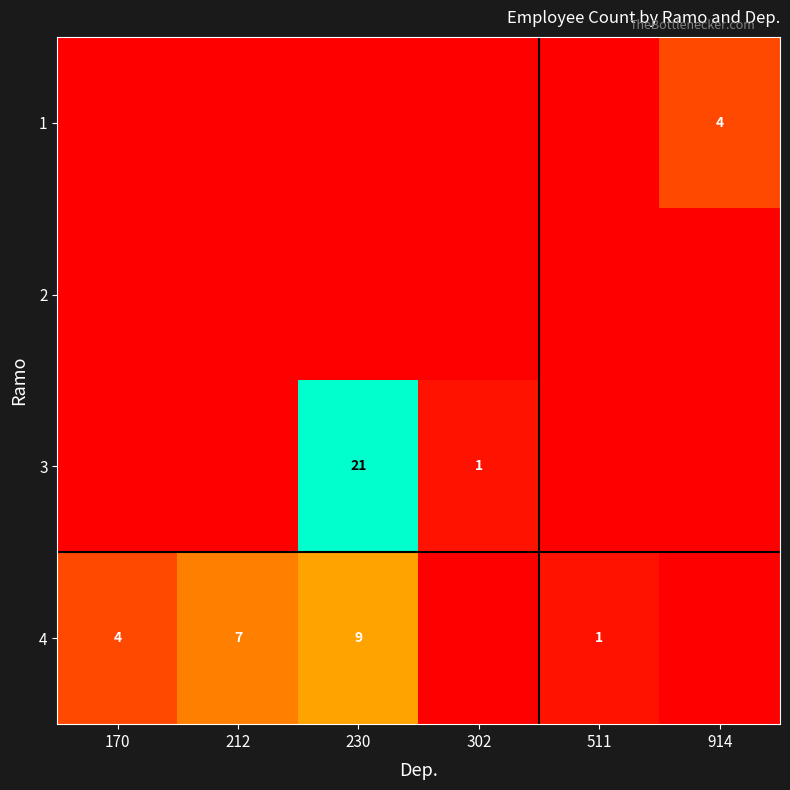

True or false: 3 has a value of 21 at 230.

True